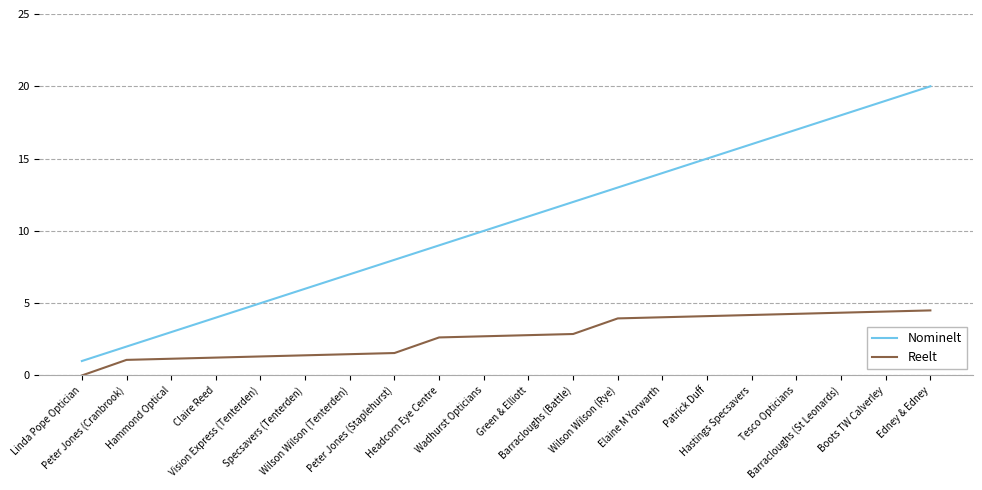

List the series in order of their overall mean, highest first.

Nominelt, Reelt